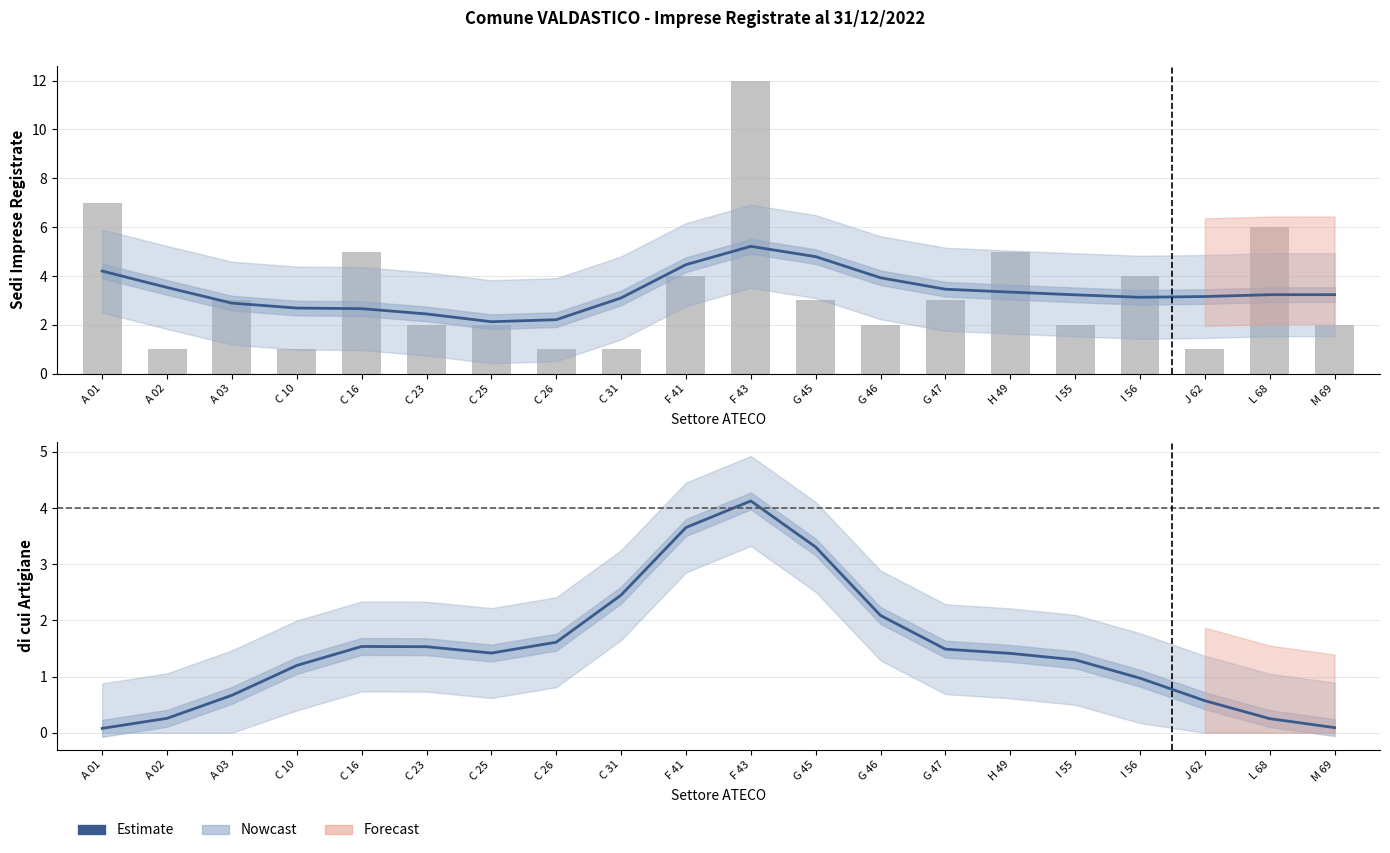

What is the difference between the second highest and second lowest values in the Sedi Imprese Registrate series?

2.6